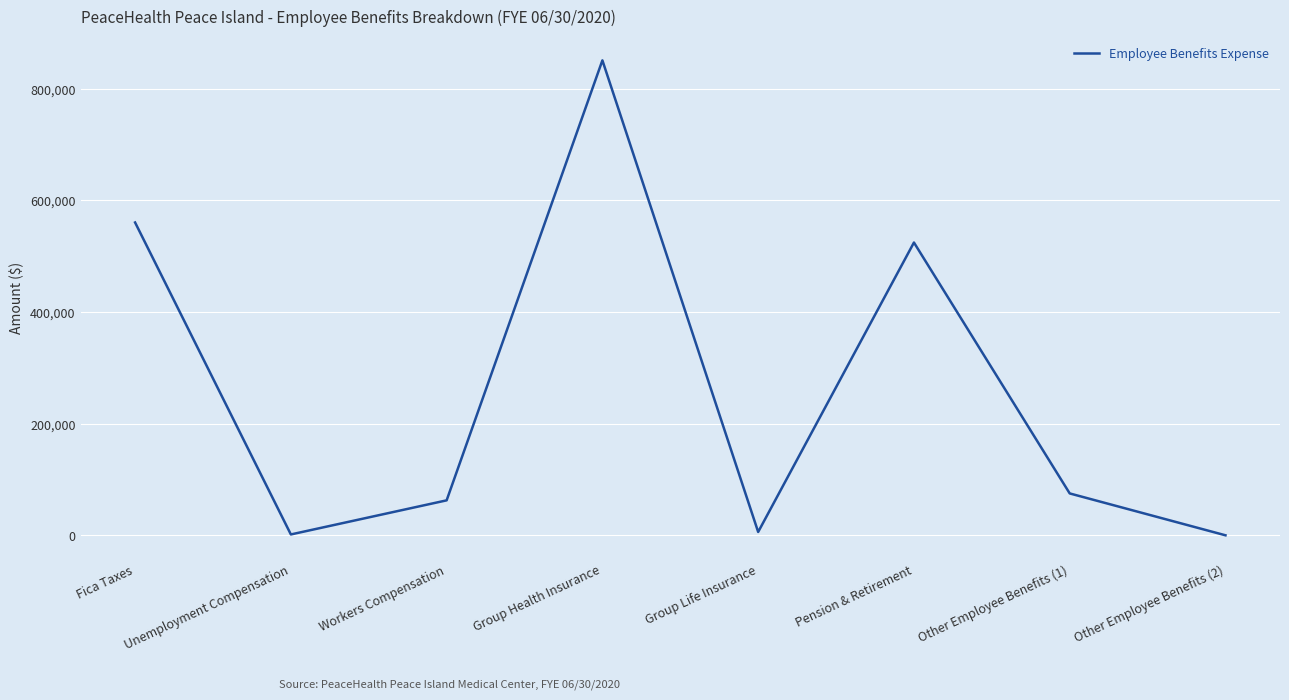

At which category does the data reach its first local peak?

Group Health Insurance